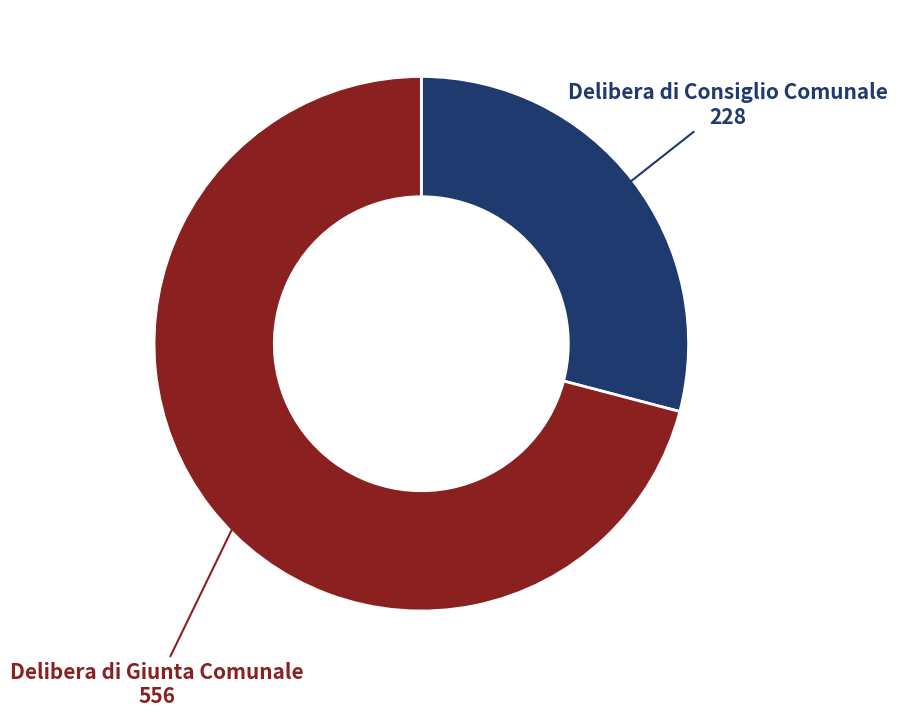

Is there a majority slice in this chart?

Yes